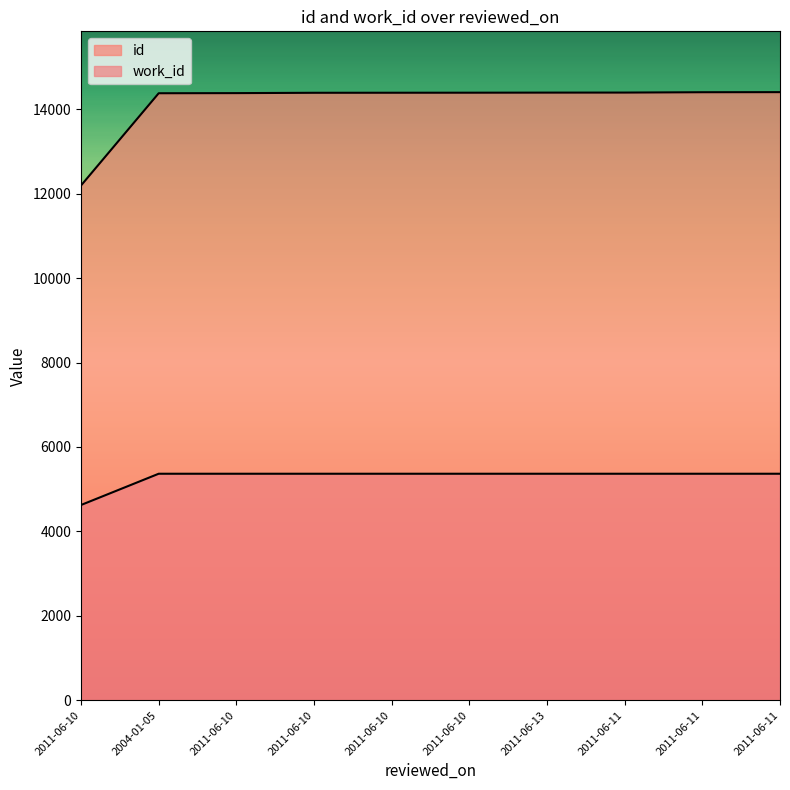

At how many categories does at least one series exceed 10002?

10